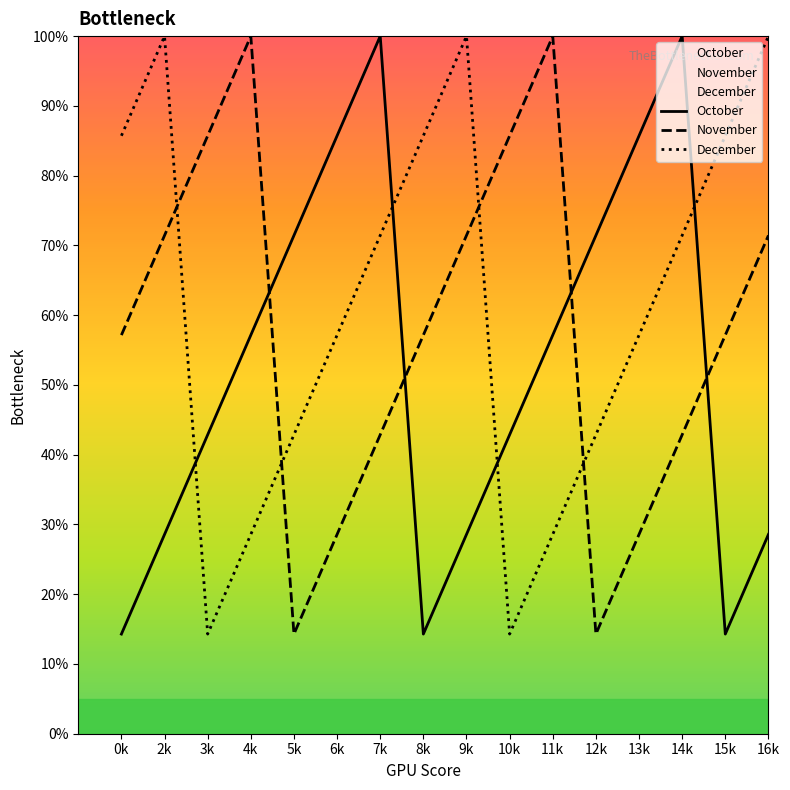

How many data points in November are above 57?

10